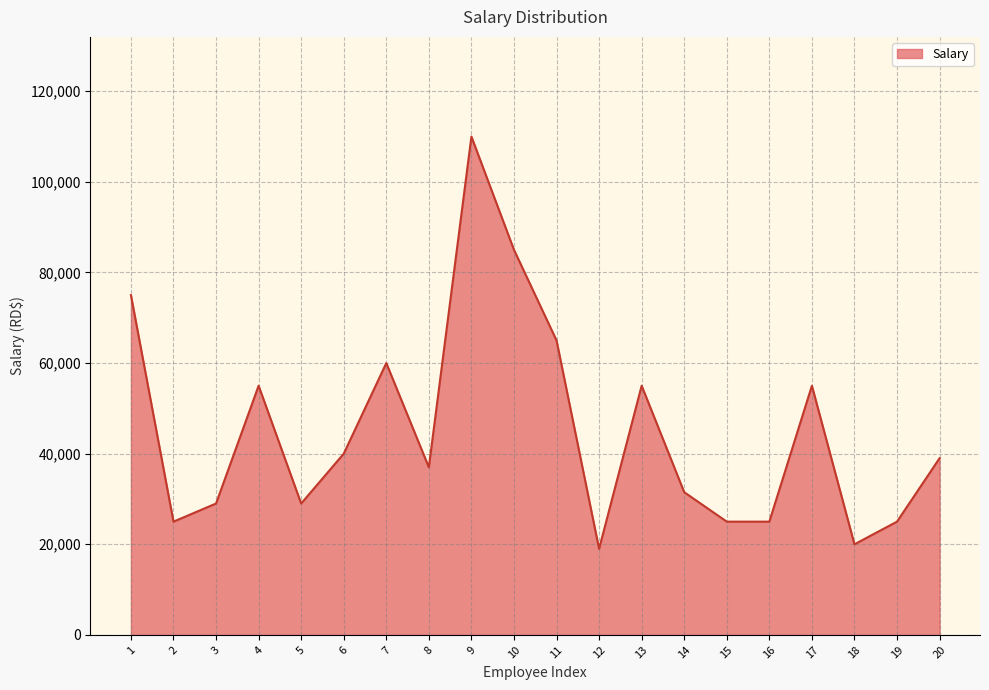

What is the ratio of the value at 13 to the value at 16?

2.2